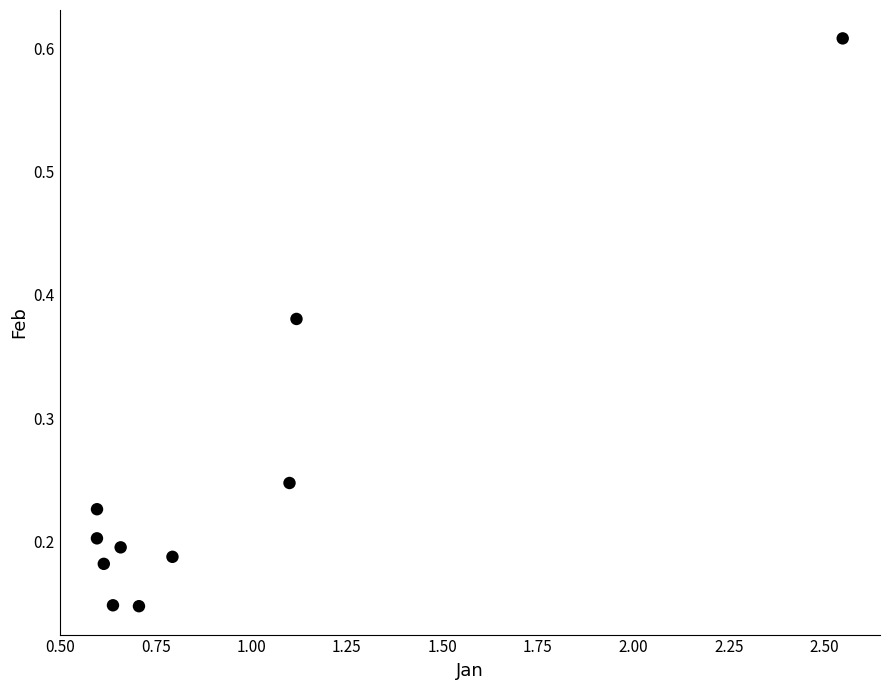

What is the average X value?

0.9